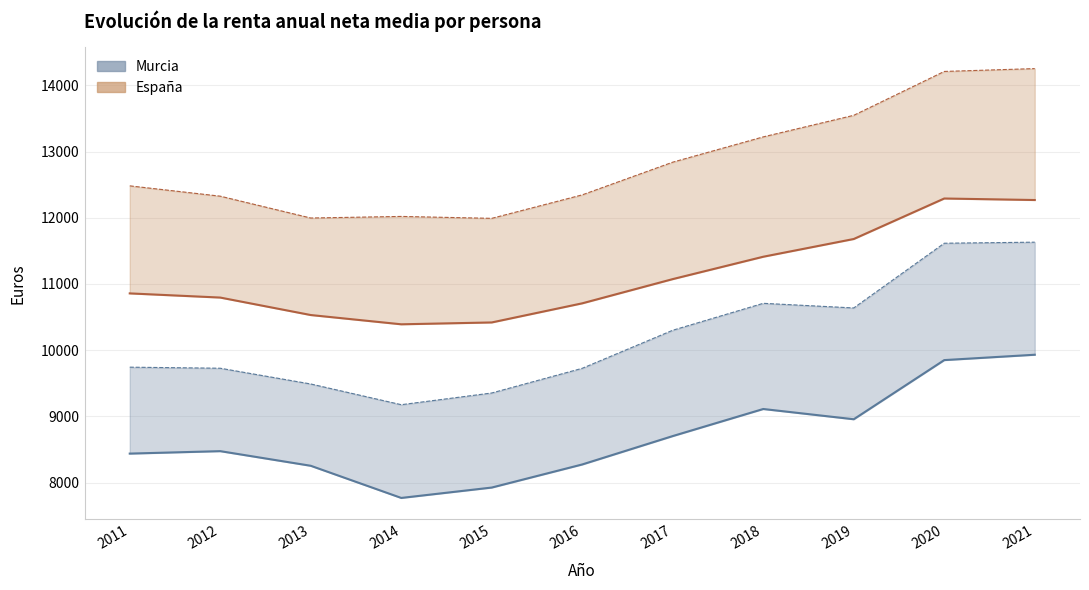

At which category is the sum across all series the highest?

2021